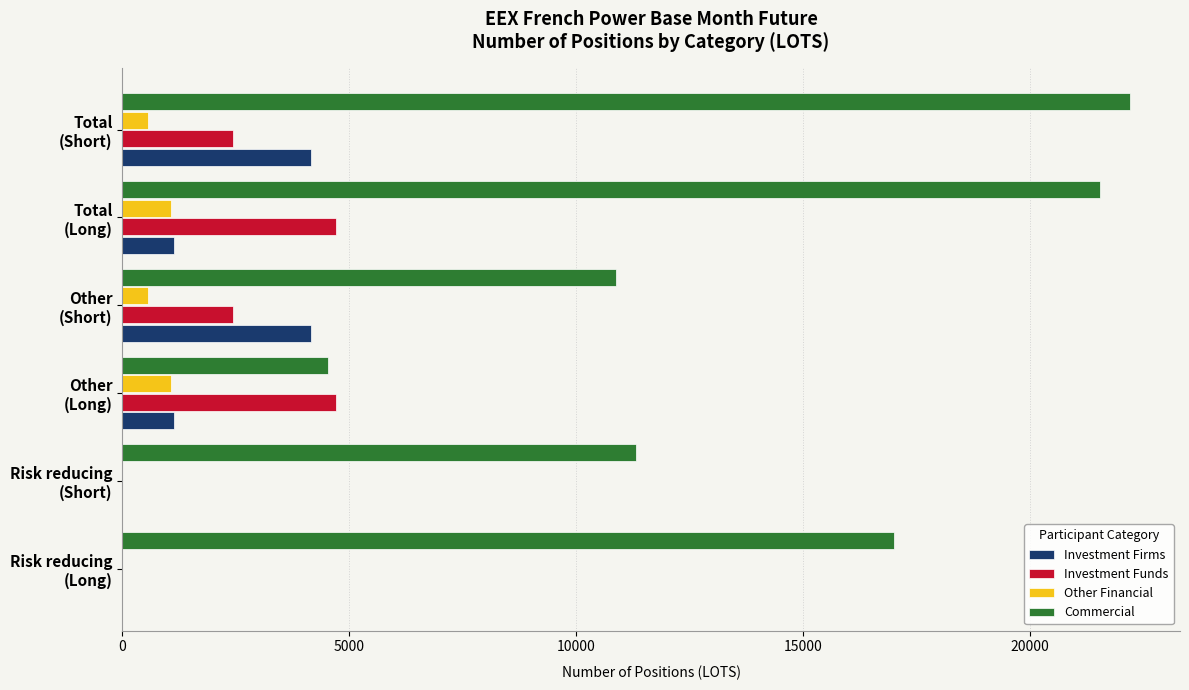

What is the sum of all Commercial values?

87442.3